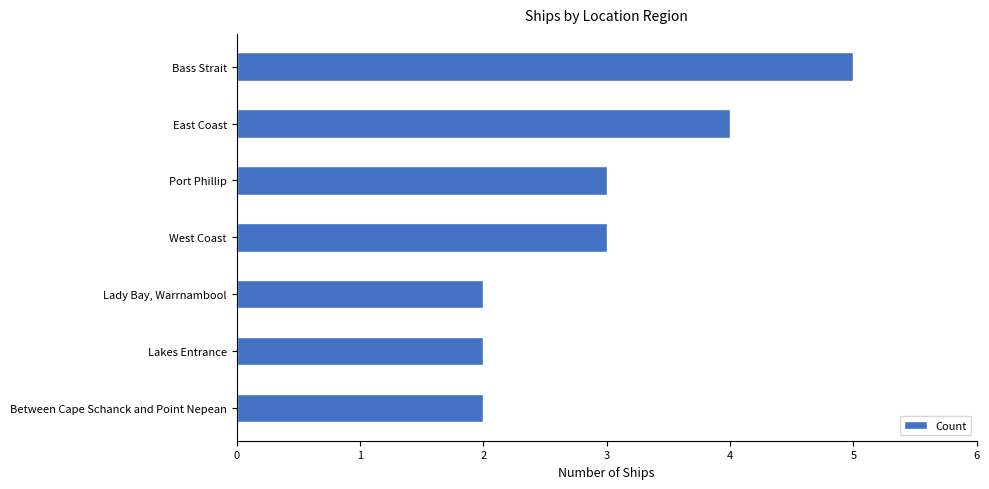

True or false: the data shows 4 at Lady Bay, Warrnambool.

False